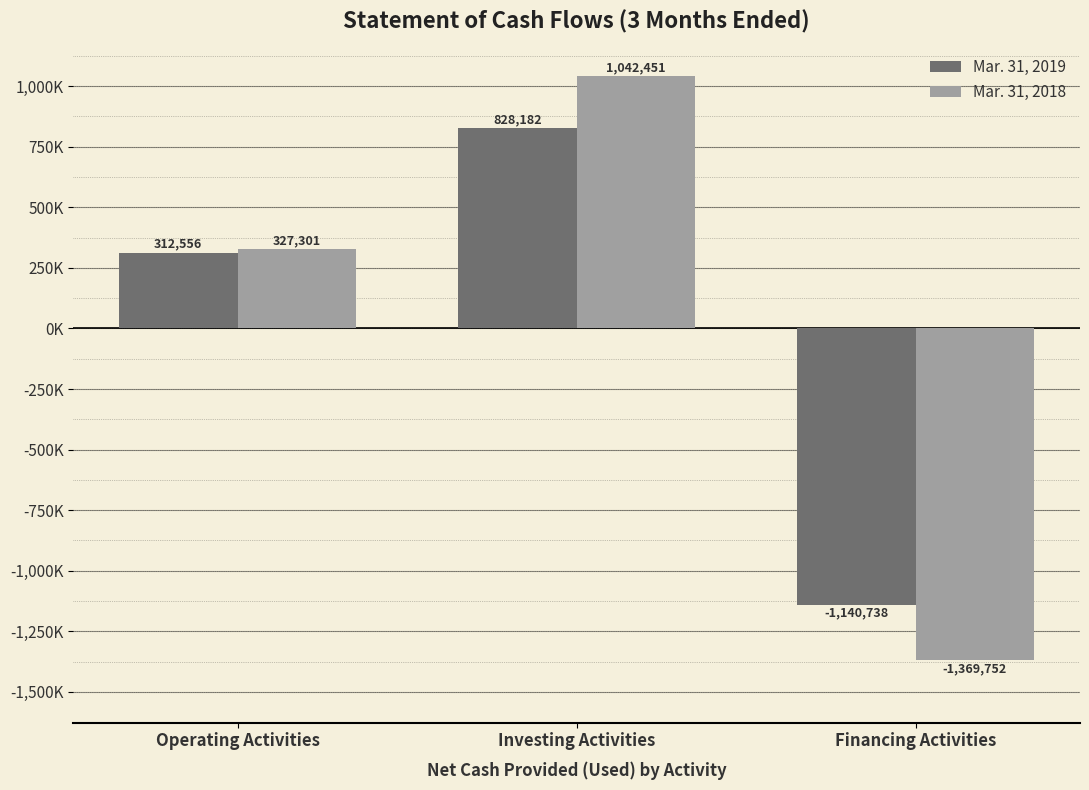

Rank the series at Operating Activities from highest to lowest value.

Mar. 31, 2018, Mar. 31, 2019